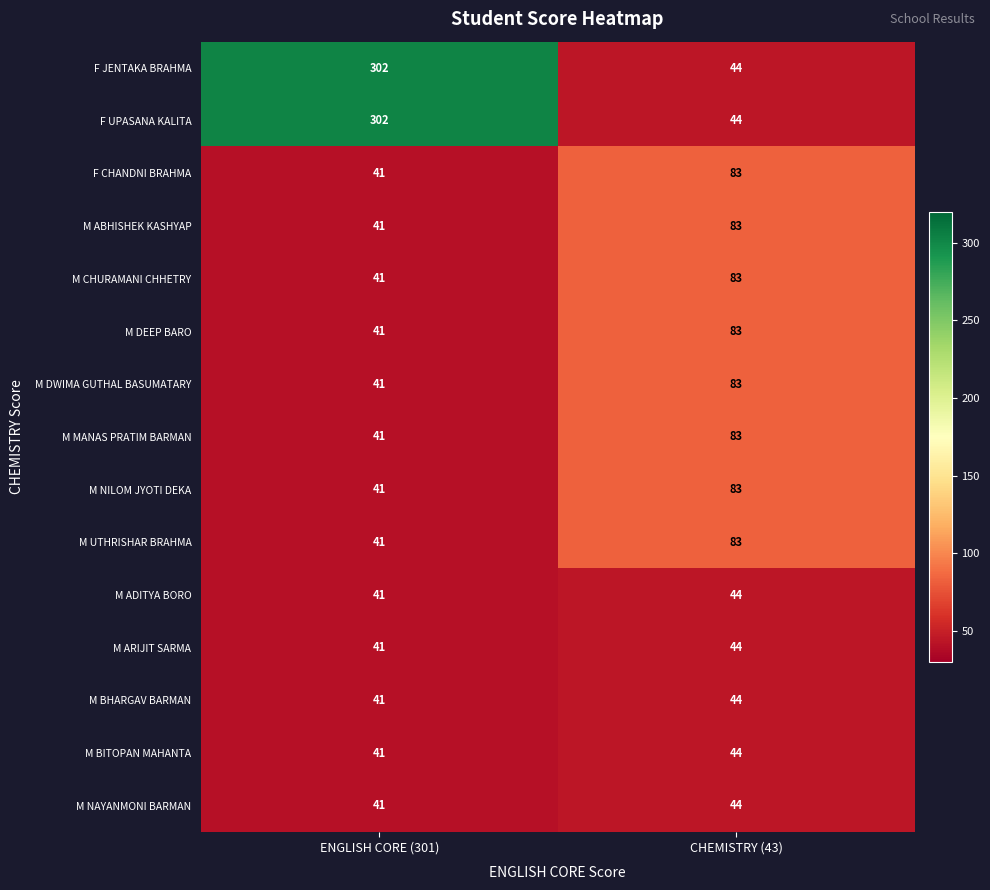

What is the difference between the highest and lowest values at CHEMISTRY (43)?

39